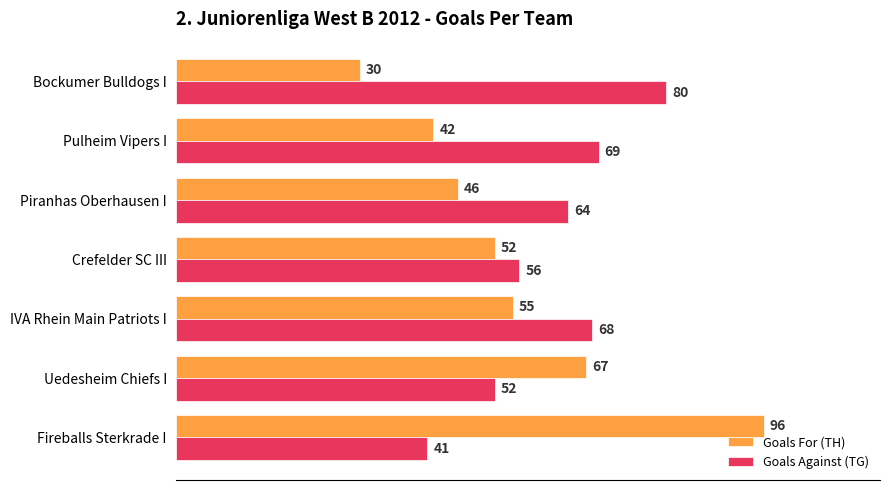

What is the difference between the maximum and minimum values in the Goals Against (TG) series?

39